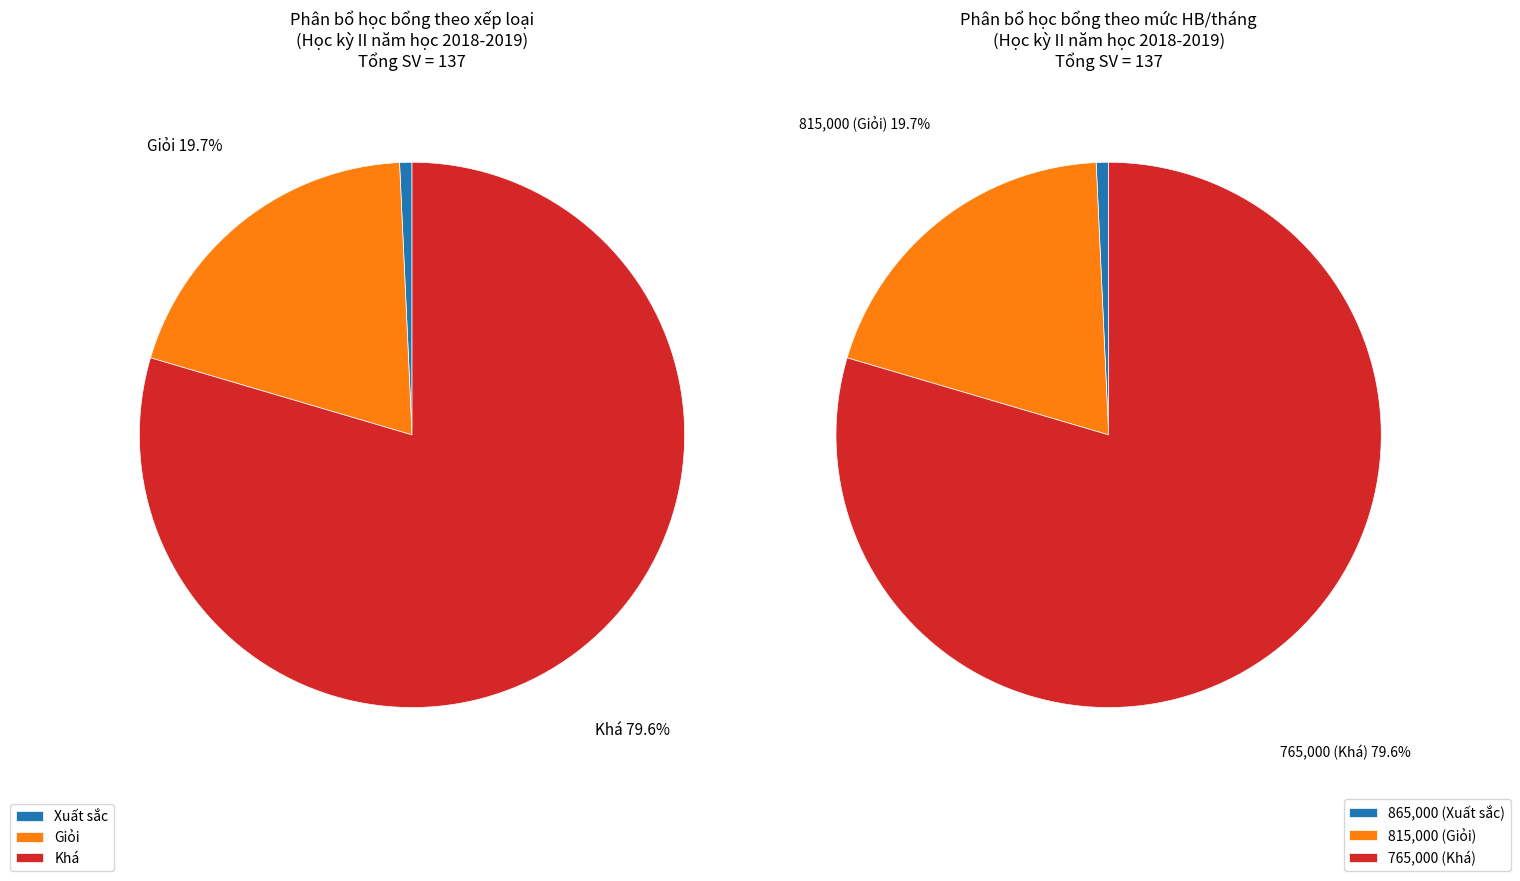

To the nearest percent, what is the average slice percentage?

33%